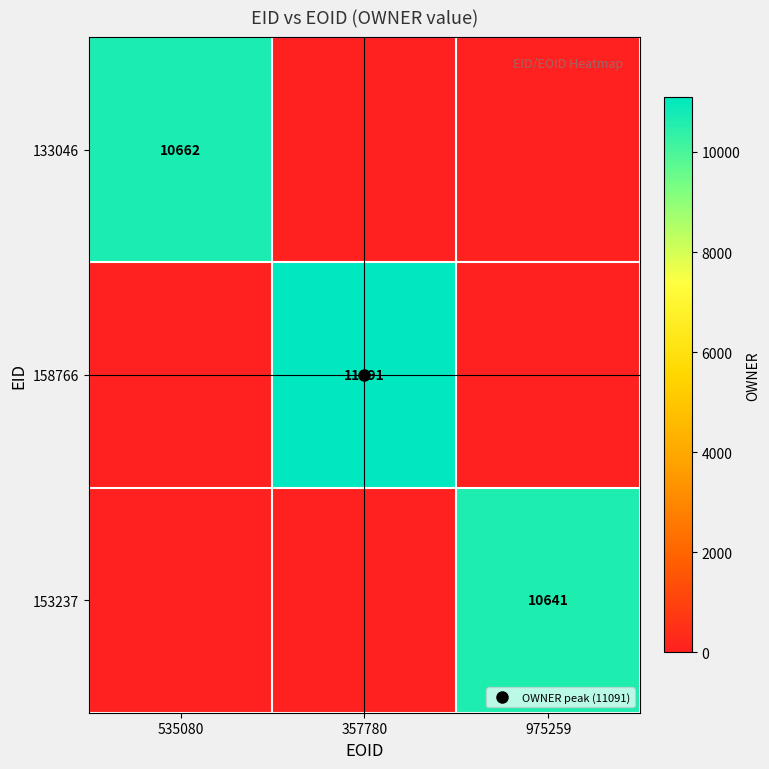

What is the average value of the 158766 series?

3697